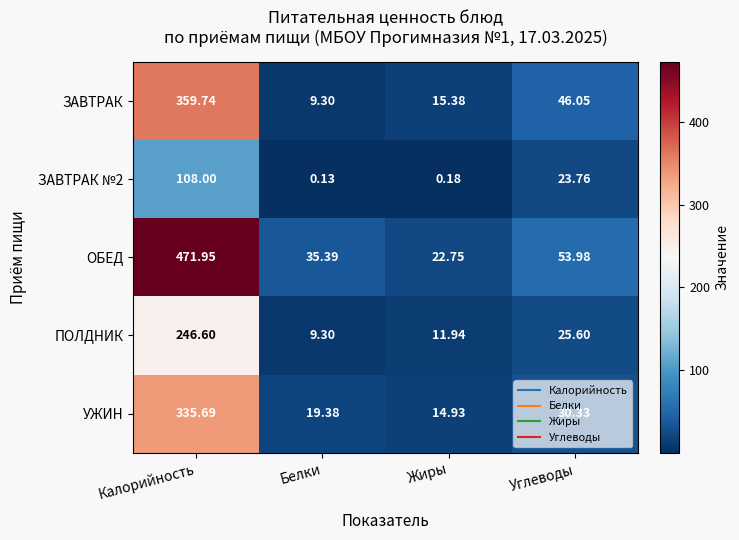

At how many categories does at least one series exceed 326?

1